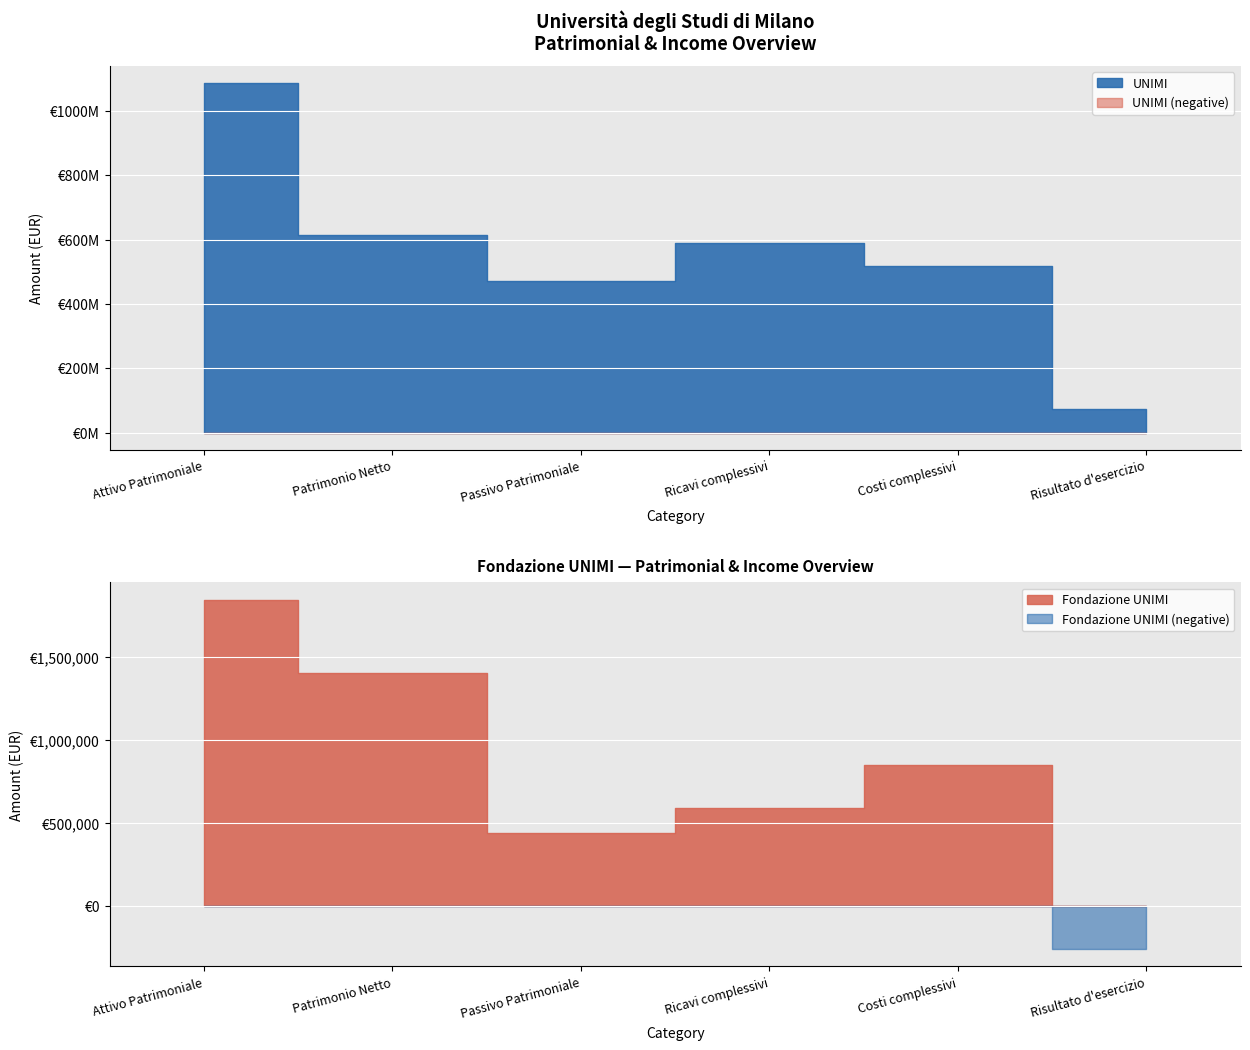

What is the difference between the Fondazione UNIMI values at Costi complessivi and Attivo Patrimoniale?

995758.0